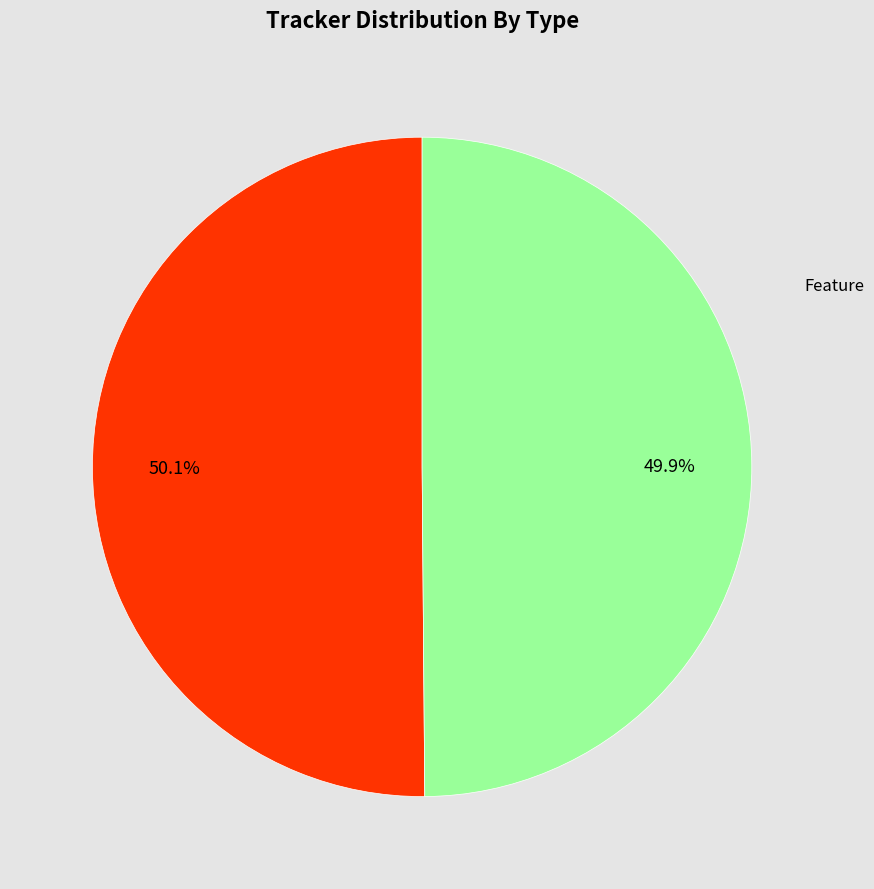

What percentage is the Bug slice, to the nearest percent?

50%